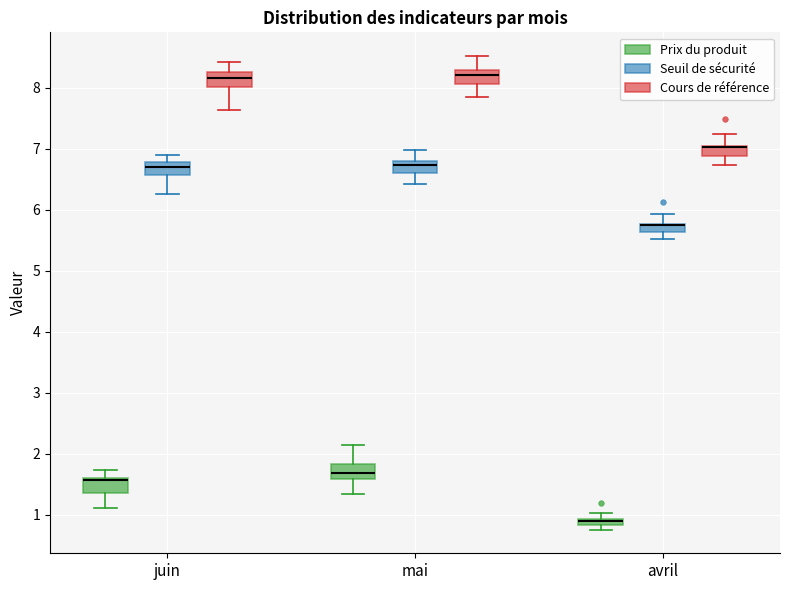

Where is the lower edge of the box for juin (Prix du produit) on the y-axis? The values are not printed on the chart, so give them approximately, as read against the axis.

1.4